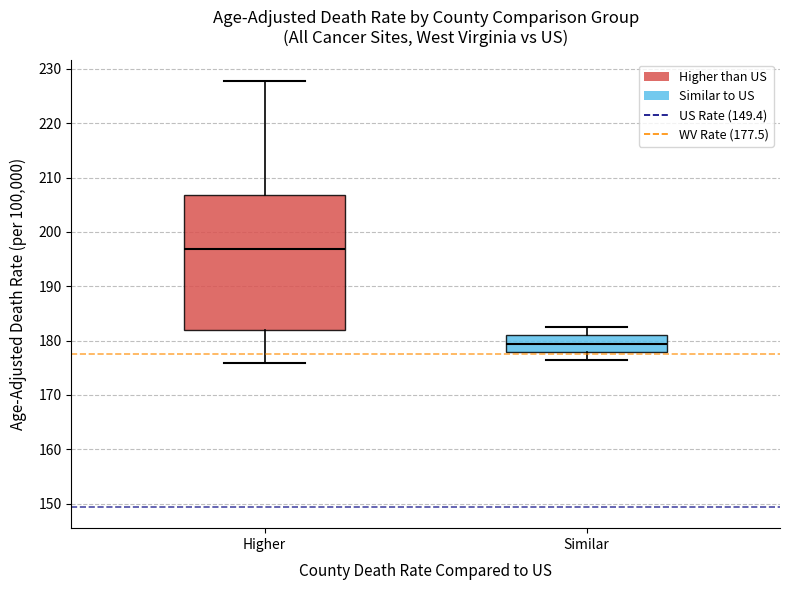

Reading left to right, read every box against the y-axis: the position of its median line, the range the box covers, and the ends of its whiskers. The values are not printed on the chart, so give them approximately, as read against the axis.

Higher: median 197, box 182 to 207, whiskers 176 to 228
Similar: median 179, box 178 to 181, whiskers 176 to 183